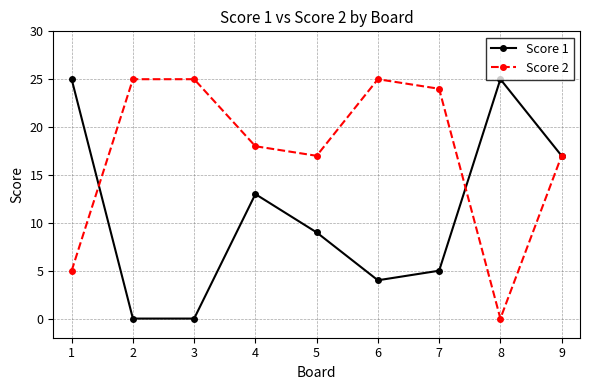

True or false: Score 1 has a value of 4 at 6.

True